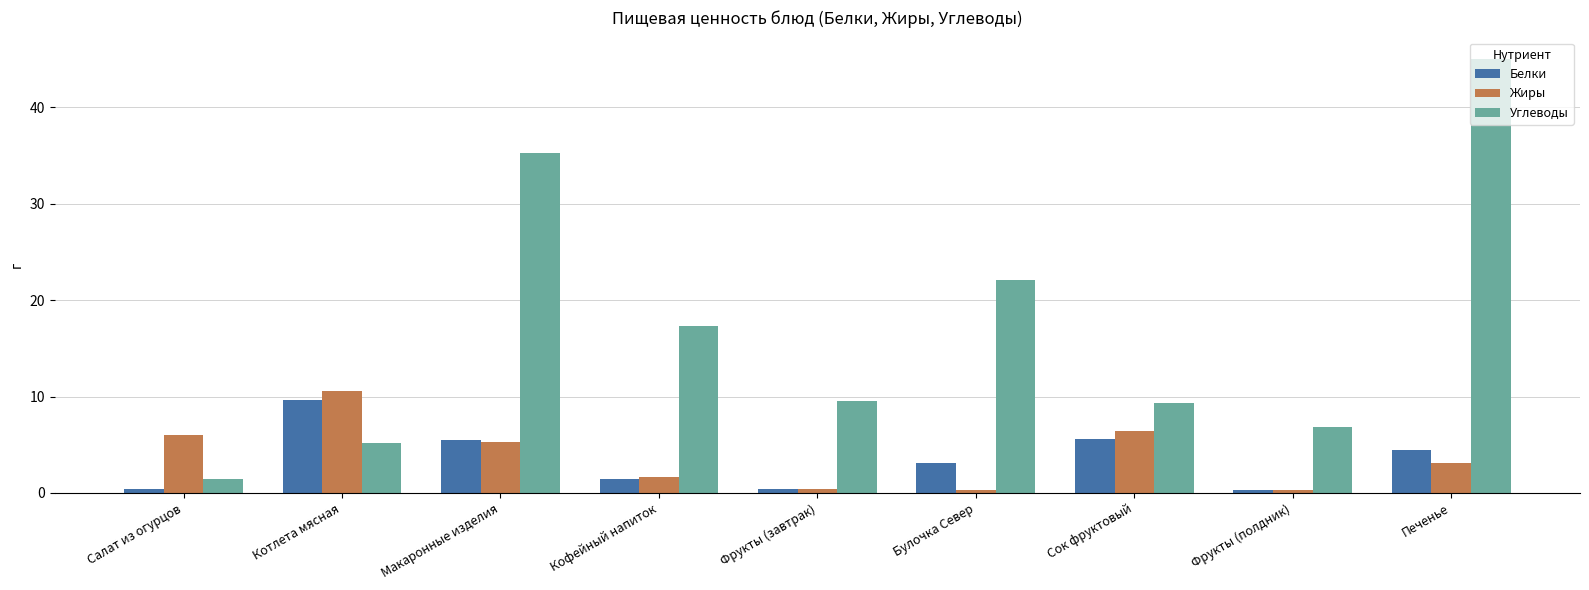

What is the difference between the Углеводы values at Макаронные изделия and Печенье?

9.7